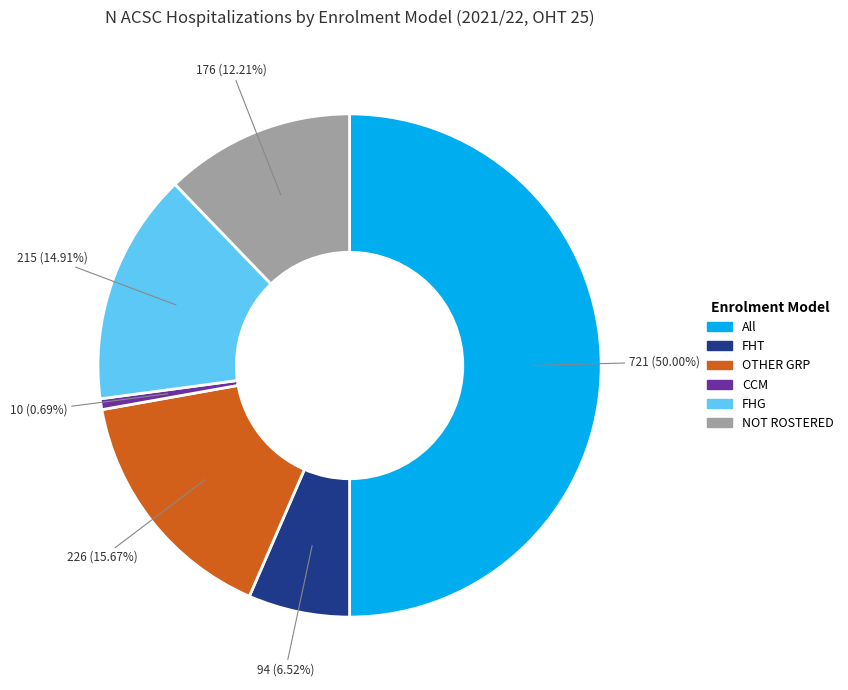

What is the ratio of the value at NOT ROSTERED to the value at OTHER GRP?

0.8